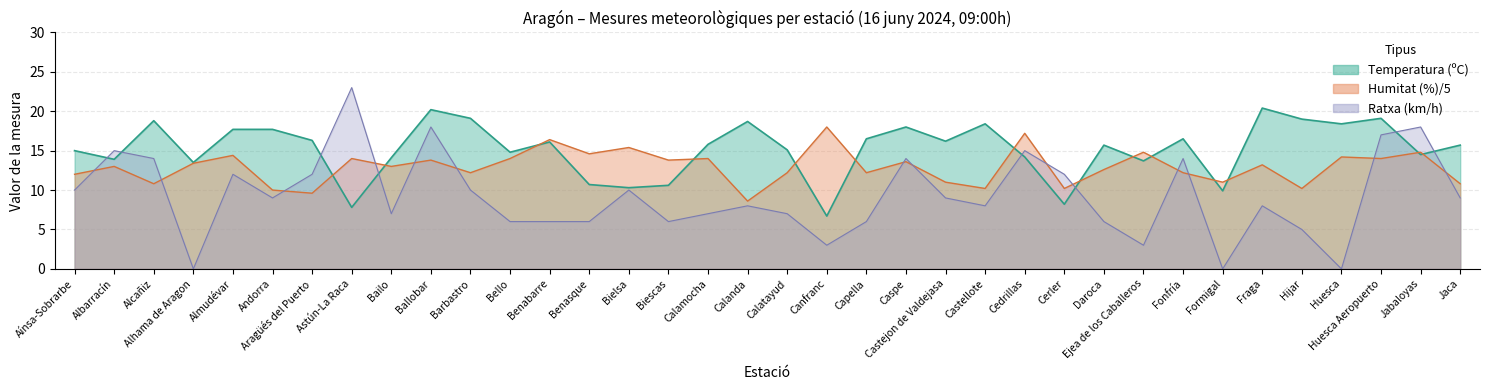

True or false: humitat and temperatura cross at least once.

True